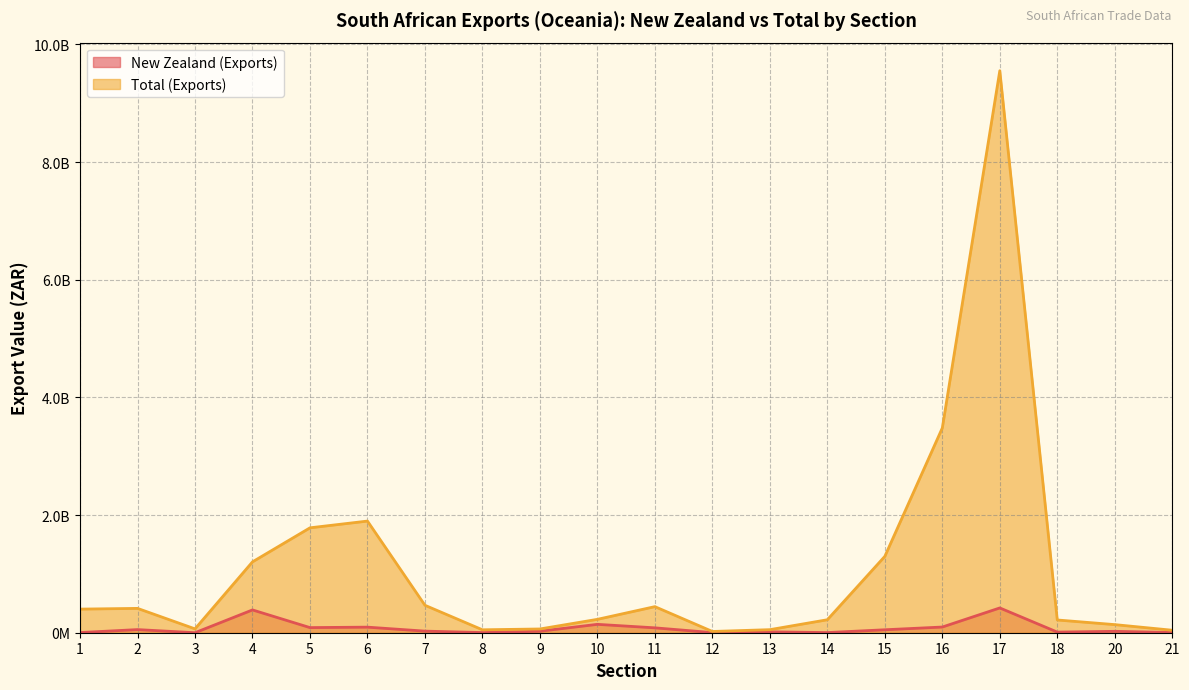

At which category does Total (Exports) reach its first local valley?

3